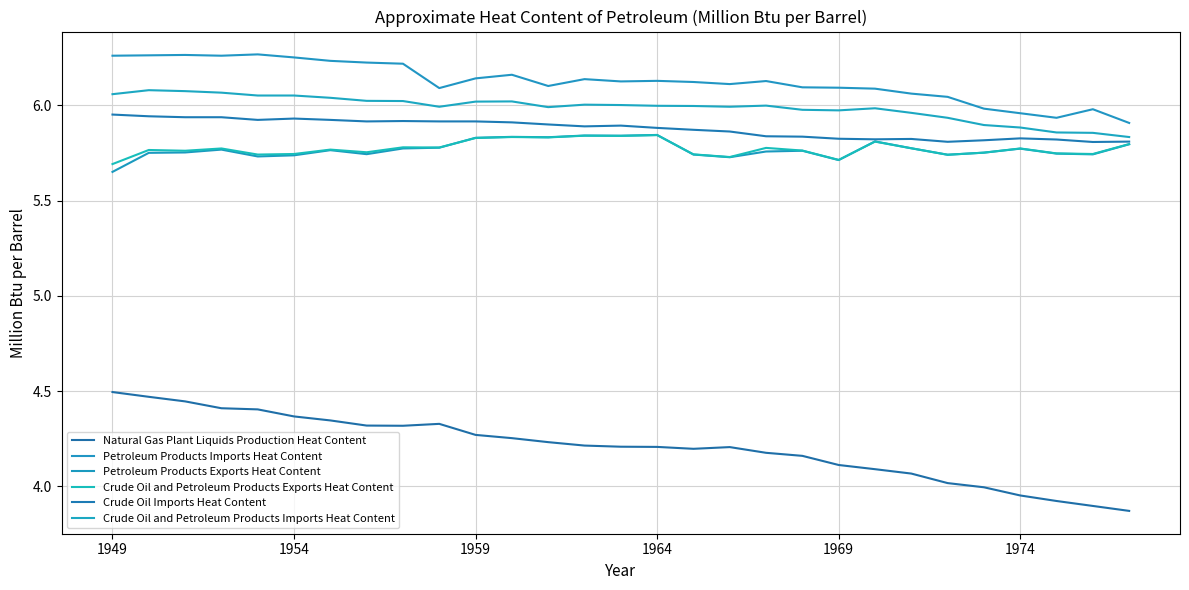

True or false: Crude Oil Imports Heat Content and Natural Gas Plant Liquids Production Heat Content intersect in this chart.

False